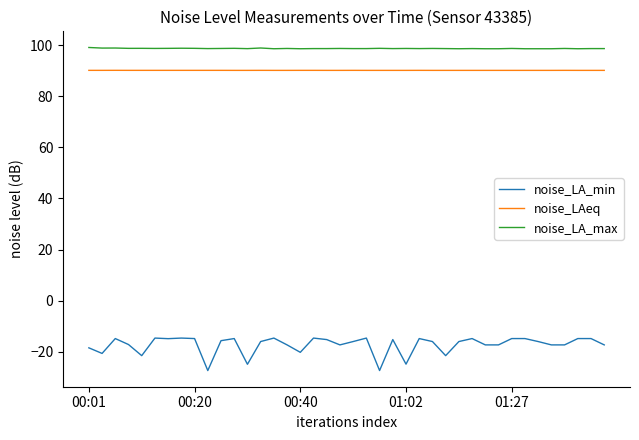

Rank the series by their maximum value, from highest to lowest.

noise_LA_max, noise_LAeq, noise_LA_min